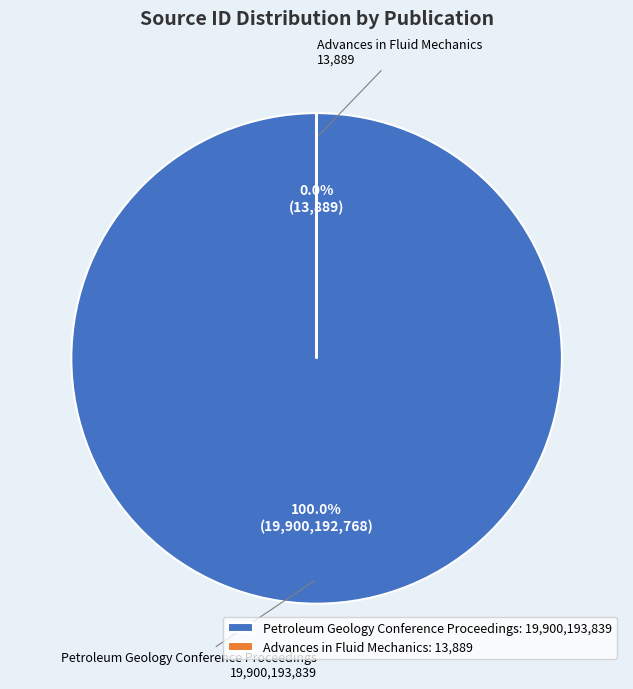

To the nearest percent, what is the average slice percentage?

50%